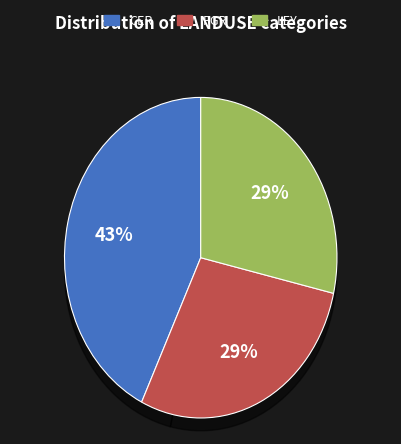

To the nearest percent, what portion does LEY represent?

29%